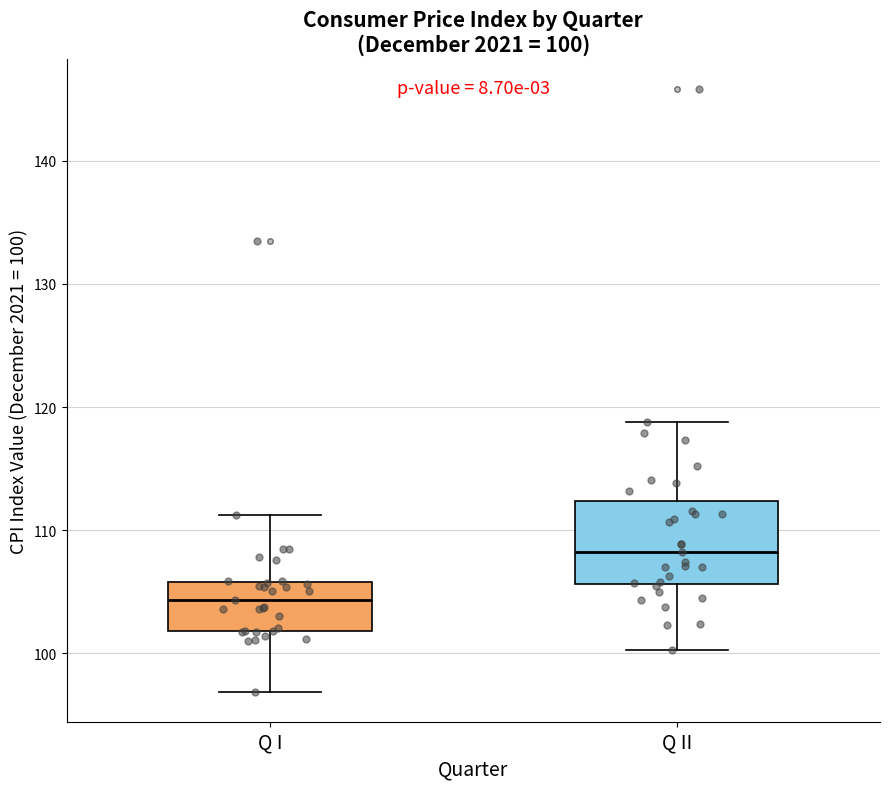

Which box has the lowest median line?

Q I